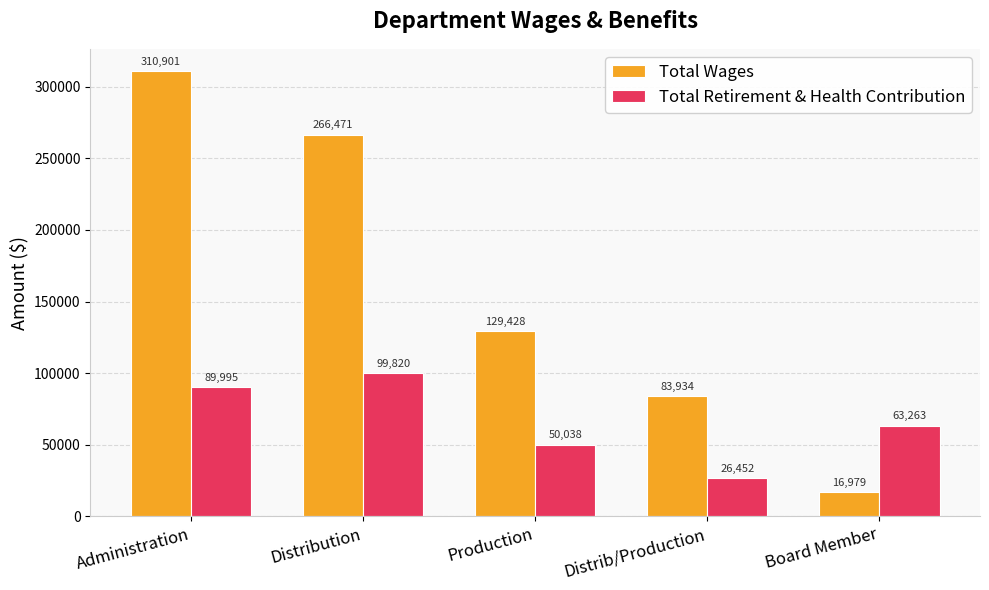

Where does the Total Wages series first go above 129428?

Administration